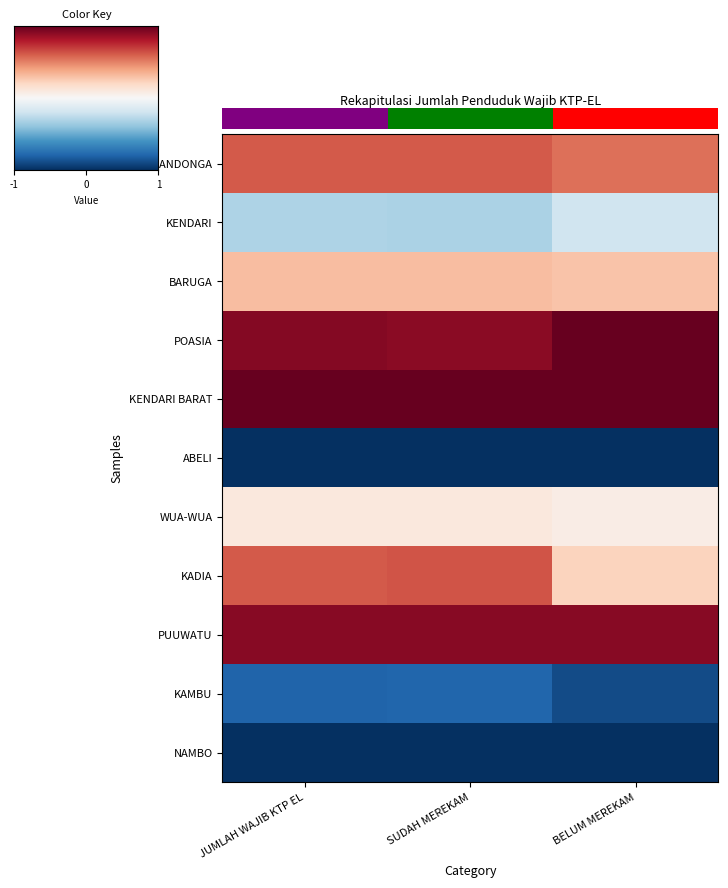

What is the sum of all KENDARI values?

-0.8